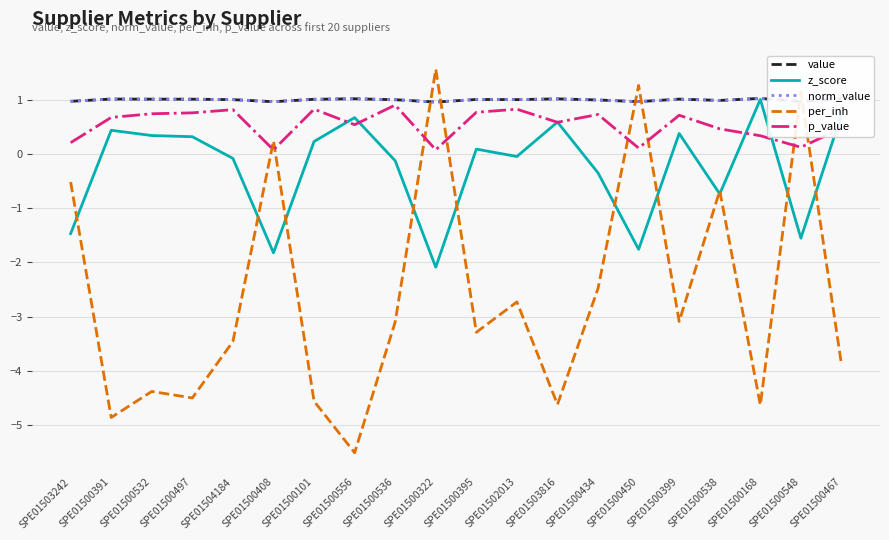

Does the chart display data point markers on the line(s)?

No